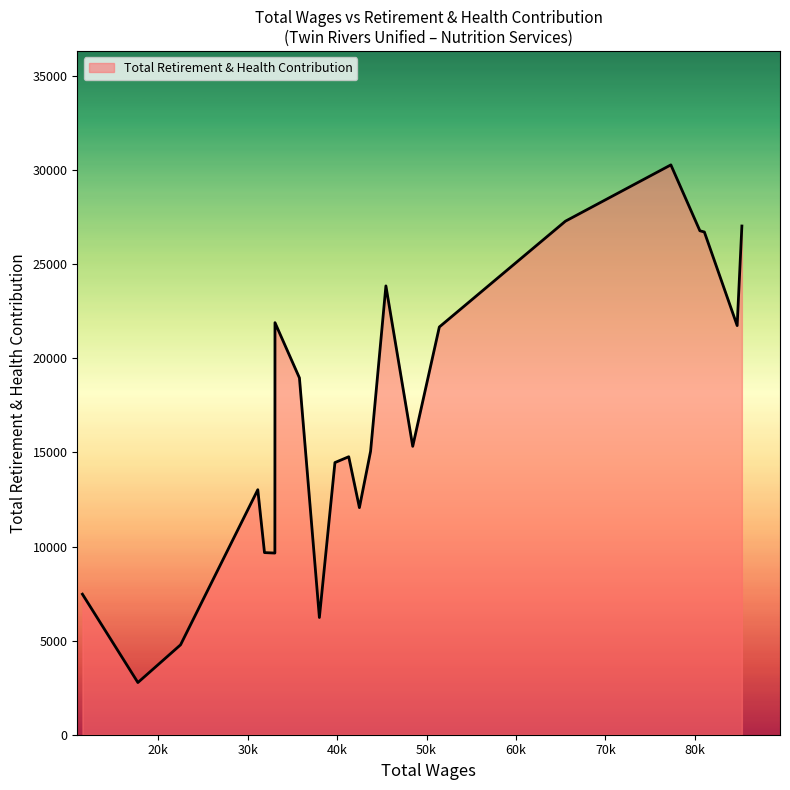

What is the greatest value displayed?

30275